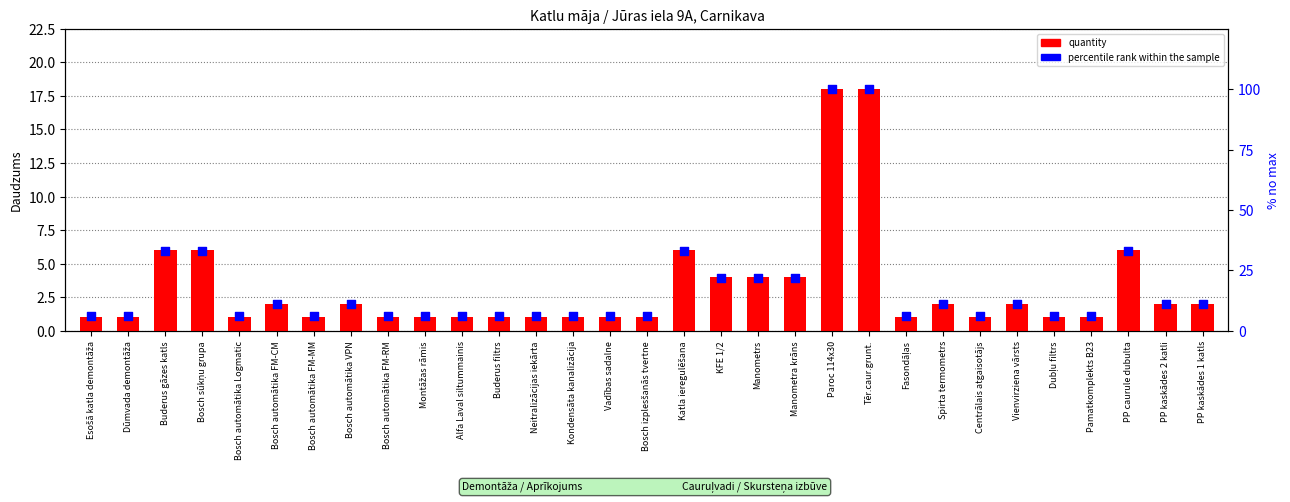

Which series reaches the minimum Y coordinate?

quantity